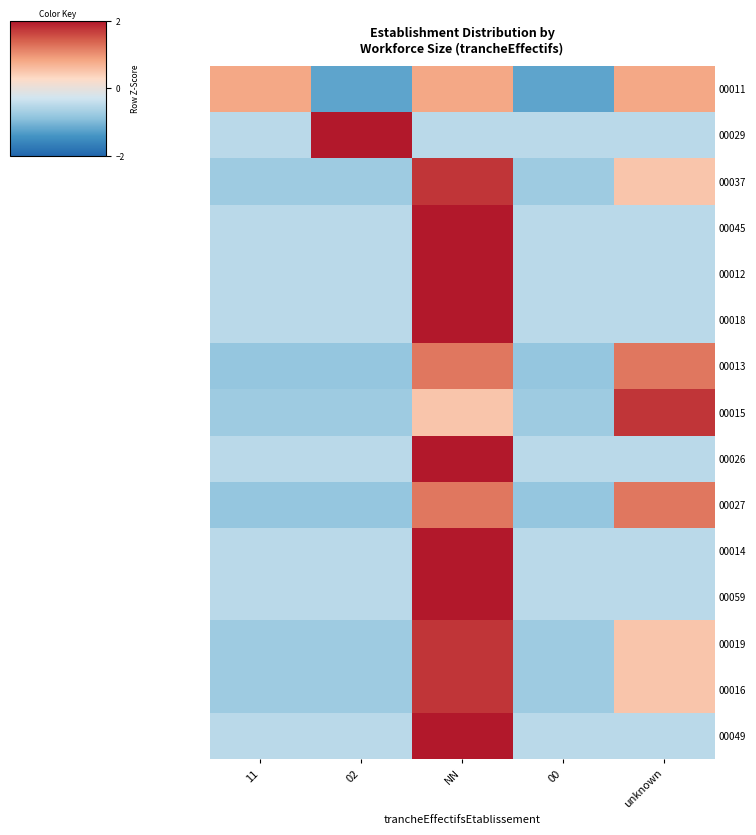

Reading left to right, transcribe all the data shown in this chart.

00011: 11=0.8	02=-1.2	NN=0.8	00=-1.2	unknown=0.8
00029: 11=-0.5	02=2.0	NN=-0.5	00=-0.5	unknown=-0.5
00037: 11=-0.8	02=-0.8	NN=1.8	00=-0.8	unknown=0.5
00045: 11=-0.5	02=-0.5	NN=2.0	00=-0.5	unknown=-0.5
00012: 11=-0.5	02=-0.5	NN=2.0	00=-0.5	unknown=-0.5
00018: 11=-0.5	02=-0.5	NN=2.0	00=-0.5	unknown=-0.5
00013: 11=-0.8	02=-0.8	NN=1.2	00=-0.8	unknown=1.2
00015: 11=-0.8	02=-0.8	NN=0.5	00=-0.8	unknown=1.8
00026: 11=-0.5	02=-0.5	NN=2.0	00=-0.5	unknown=-0.5
00027: 11=-0.8	02=-0.8	NN=1.2	00=-0.8	unknown=1.2
00014: 11=-0.5	02=-0.5	NN=2.0	00=-0.5	unknown=-0.5
00059: 11=-0.5	02=-0.5	NN=2.0	00=-0.5	unknown=-0.5
00019: 11=-0.8	02=-0.8	NN=1.8	00=-0.8	unknown=0.5
00016: 11=-0.8	02=-0.8	NN=1.8	00=-0.8	unknown=0.5
00049: 11=-0.5	02=-0.5	NN=2.0	00=-0.5	unknown=-0.5